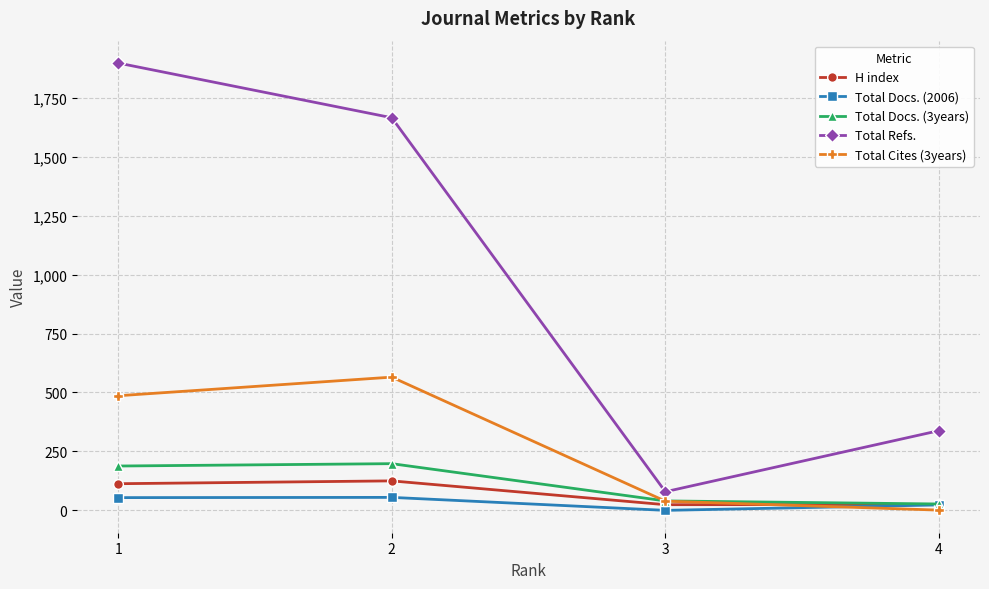

Count the number of data series in this chart.

5